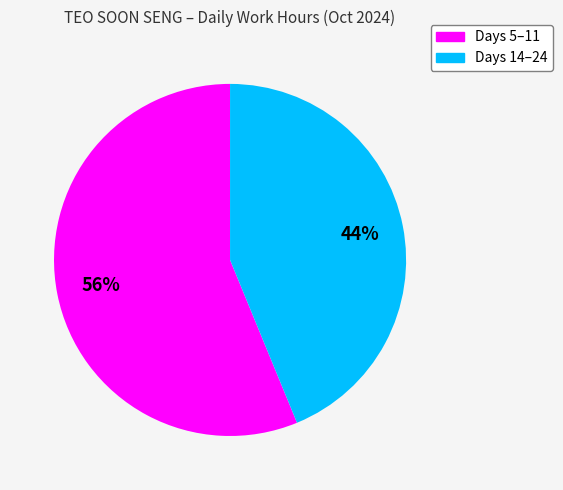

Is there a majority slice in this chart?

Yes